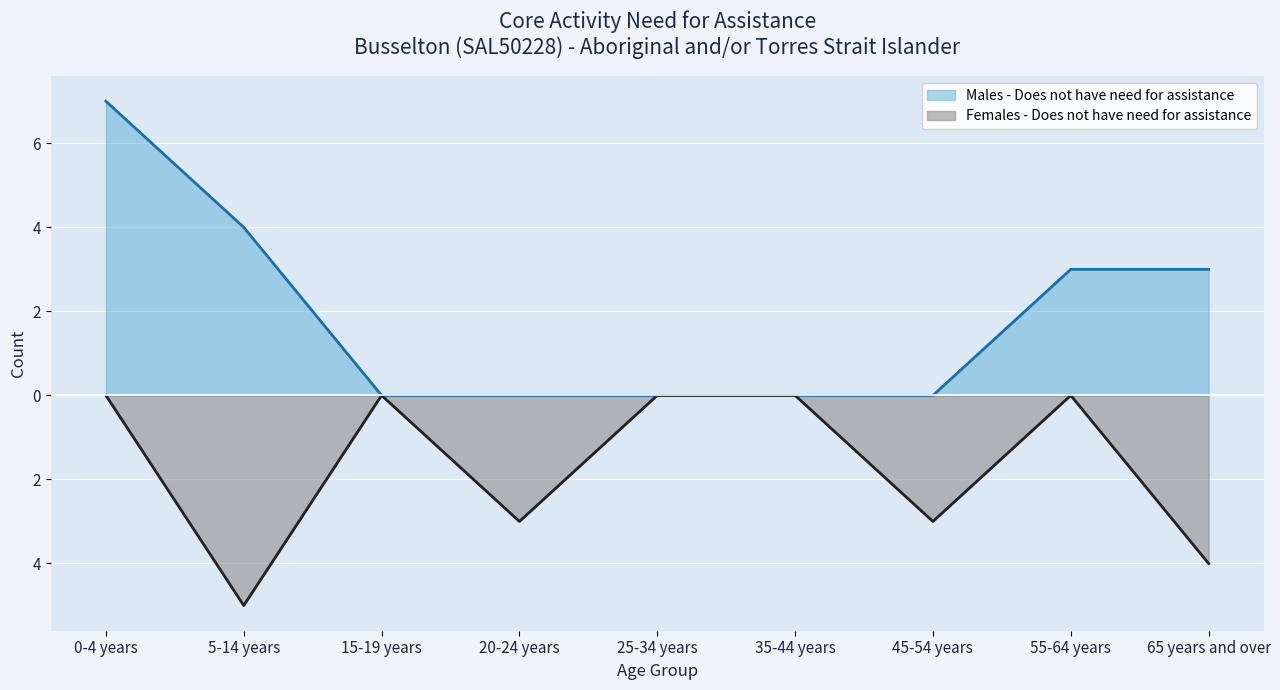

Reading left to right, transcribe all the data shown in this chart.

Males - Does not have need for assistance: 7	4	0	0	0	0	0	3	3
Females - Does not have need for assistance: 0	-5	0	-3	0	0	-3	0	-4